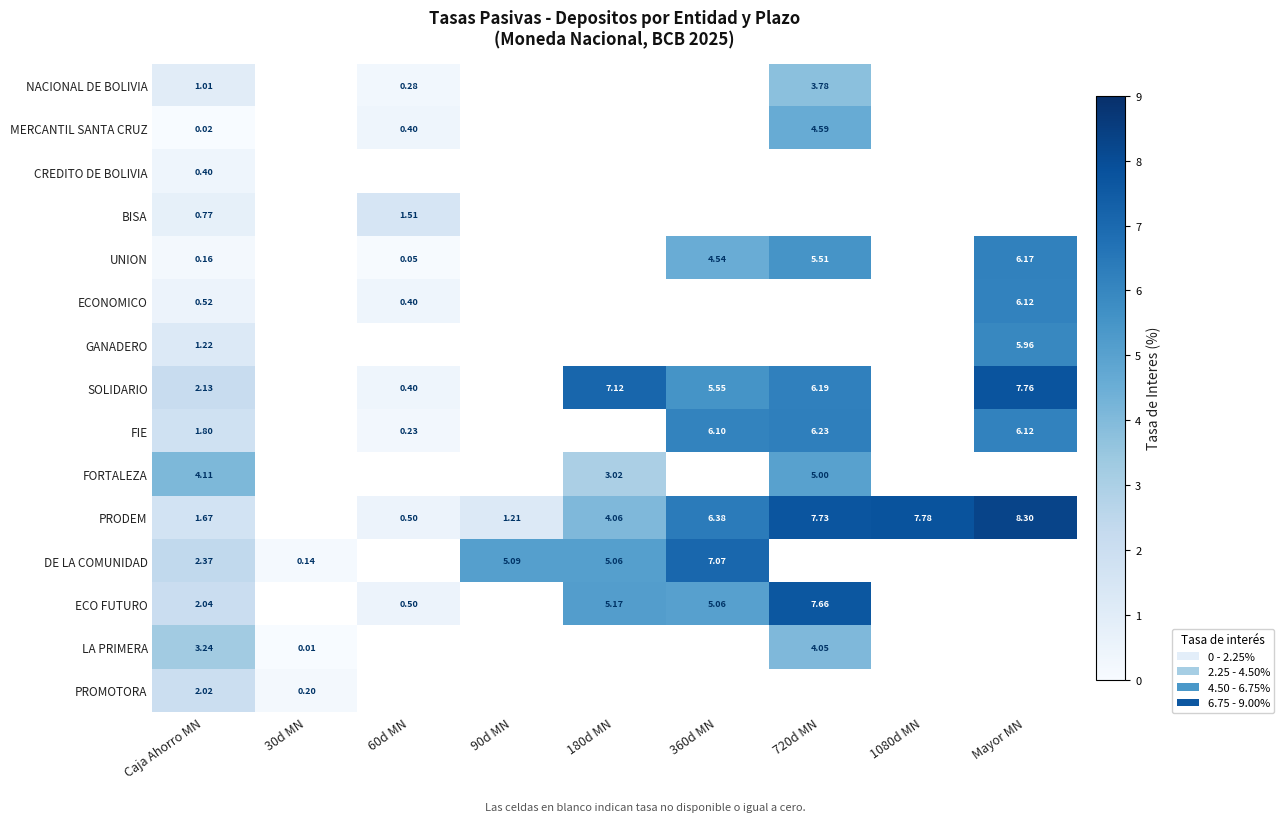

What is the difference between the maximum and second lowest values in the ECONOMICO series?

6.1